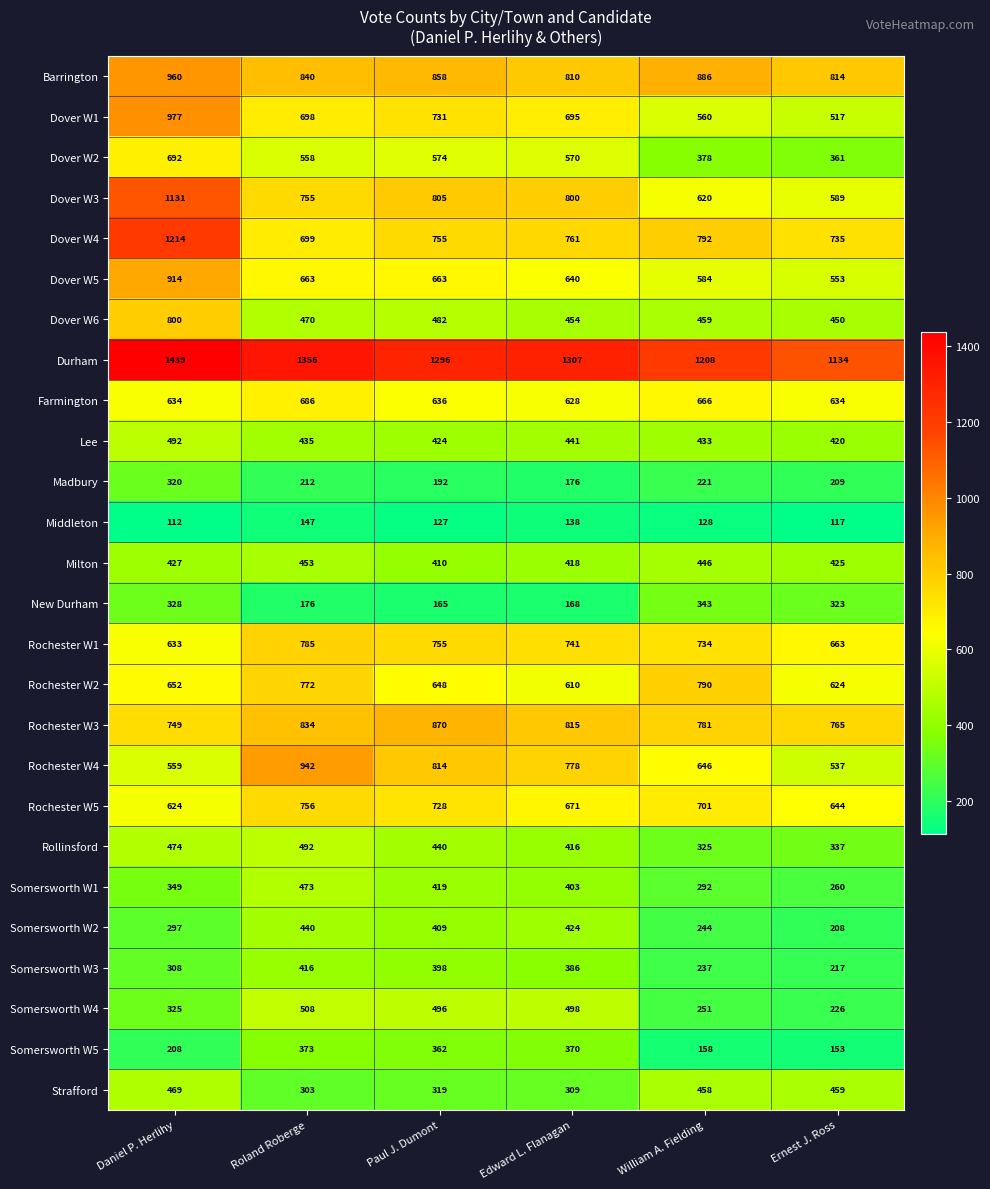

Which label corresponds to the largest value in the chart?

Daniel P. Herlihy